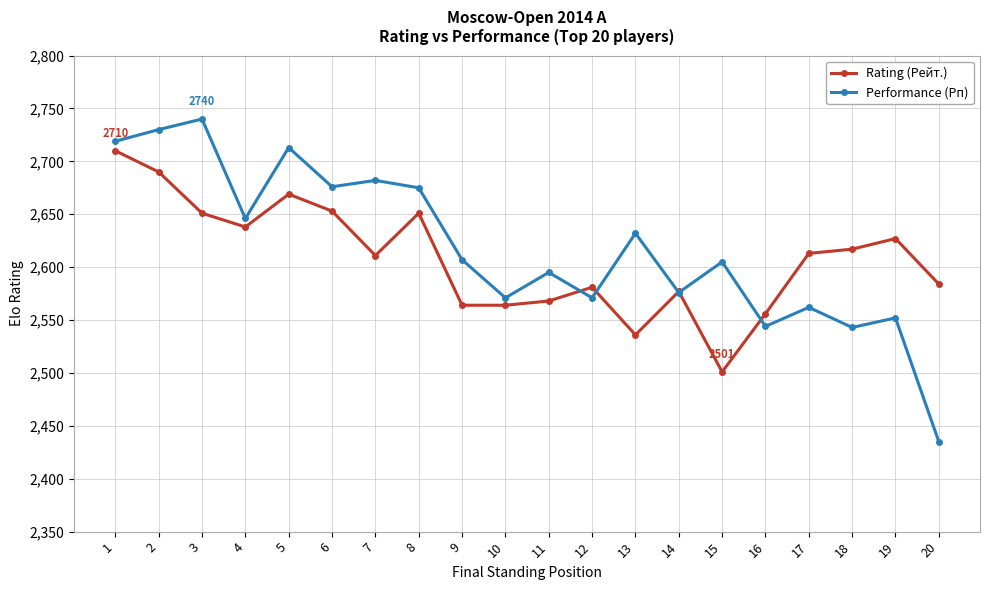

True or false: Rating (Рейт.) has more than 2 points higher than both neighbors.

True